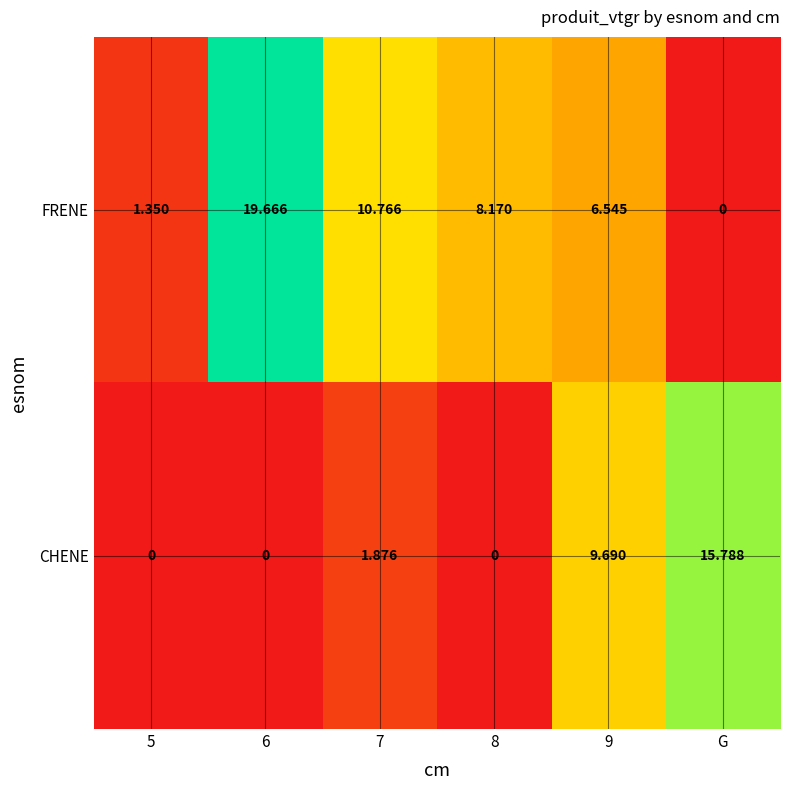

Which category has the lowest value in the FRENE series?

G